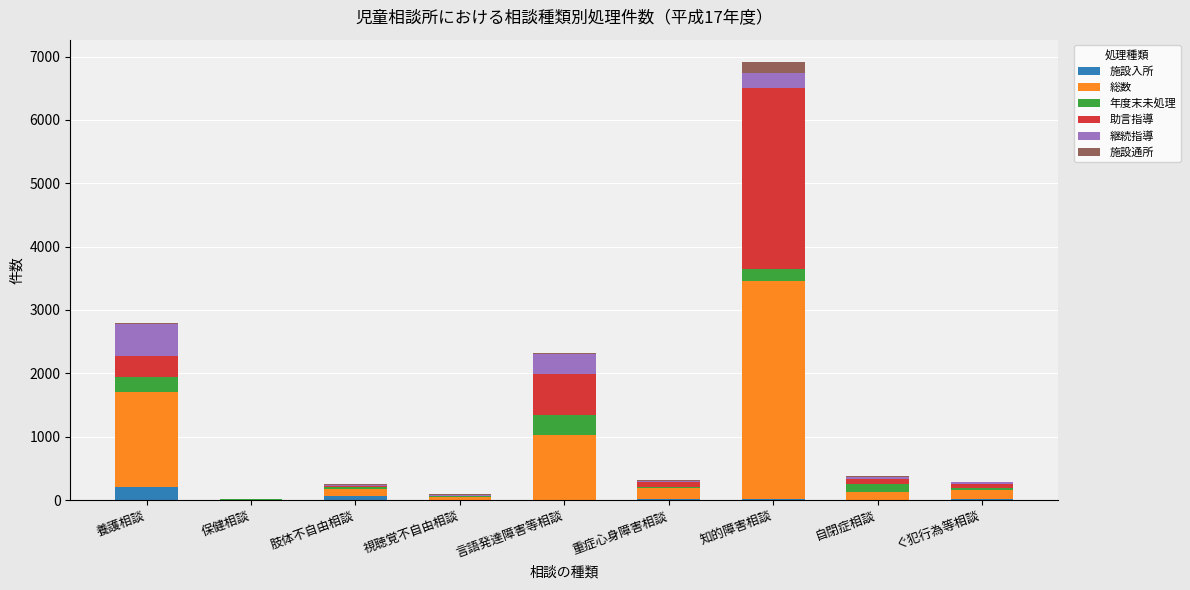

At which category is the sum across all series the highest?

知的障害相談